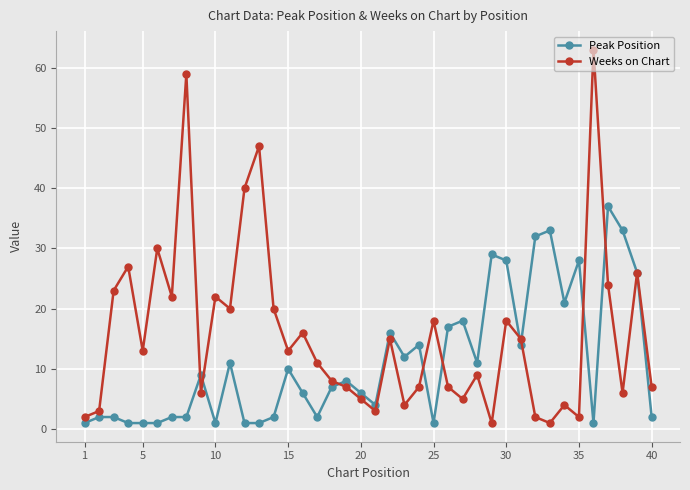

How many categories are shown in the chart?

40